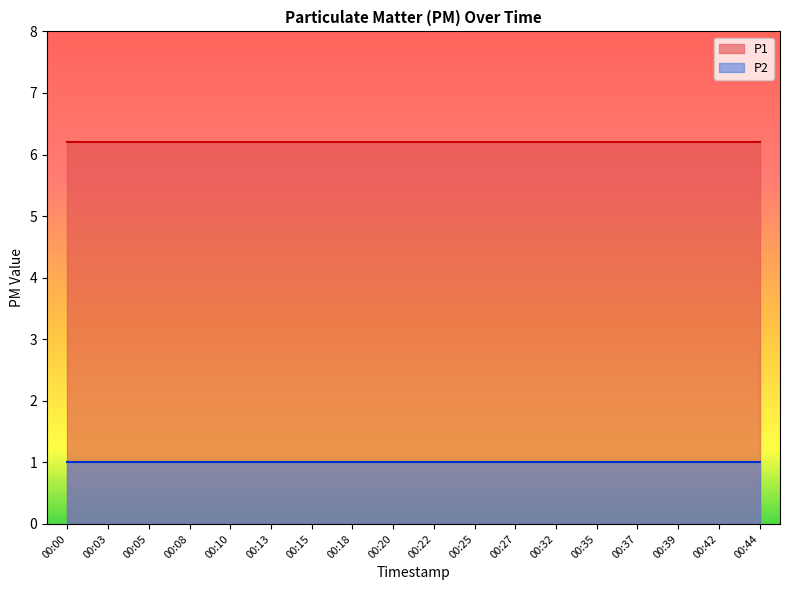

What is the average value of the P2 series?

1.0